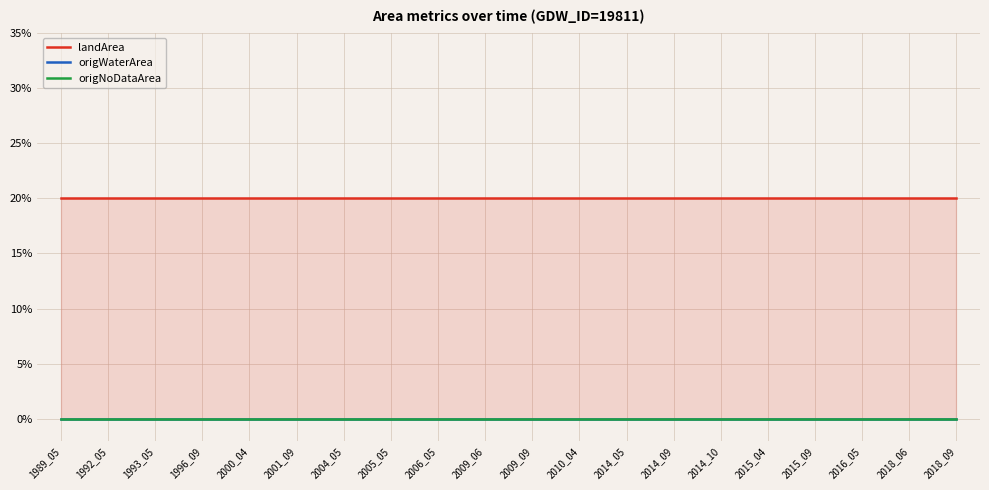

Reading left to right, what are all the values shown in this chart?

landArea: 1989_05=0.2	1992_05=0.2	1993_05=0.2	1996_09=0.2	2000_04=0.2	2001_09=0.2	2004_05=0.2	2005_05=0.2	2006_05=0.2	2009_06=0.2	2009_09=0.2	2010_04=0.2	2014_05=0.2	2014_09=0.2	2014_10=0.2	2015_04=0.2	2015_09=0.2	2016_05=0.2	2018_06=0.2	2018_09=0.2
origWaterArea: 1989_05=0.0	1992_05=0.0	1993_05=0.0	1996_09=0.0	2000_04=0.0	2001_09=0.0	2004_05=0.0	2005_05=0.0	2006_05=0.0	2009_06=0.0	2009_09=0.0	2010_04=0.0	2014_05=0.0	2014_09=0.0	2014_10=0.0	2015_04=0.0	2015_09=0.0	2016_05=0.0	2018_06=0.0	2018_09=0.0
origNoDataArea: 1989_05=0.0	1992_05=0.0	1993_05=0.0	1996_09=0.0	2000_04=0.0	2001_09=0.0	2004_05=0.0	2005_05=0.0	2006_05=0.0	2009_06=0.0	2009_09=0.0	2010_04=0.0	2014_05=0.0	2014_09=0.0	2014_10=0.0	2015_04=0.0	2015_09=0.0	2016_05=0.0	2018_06=0.0	2018_09=0.0